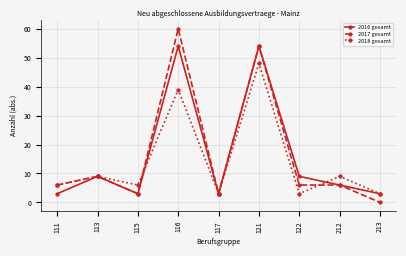

What is the maximum value for 2018 gesamt?

48